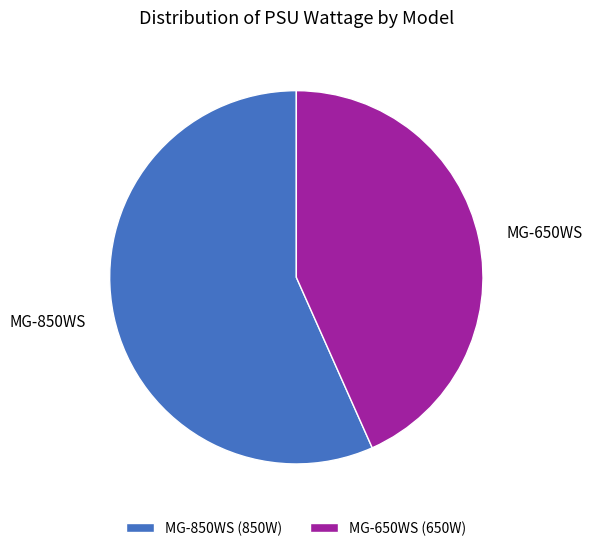

Between MG-650WS and MG-850WS, which is larger?

MG-850WS